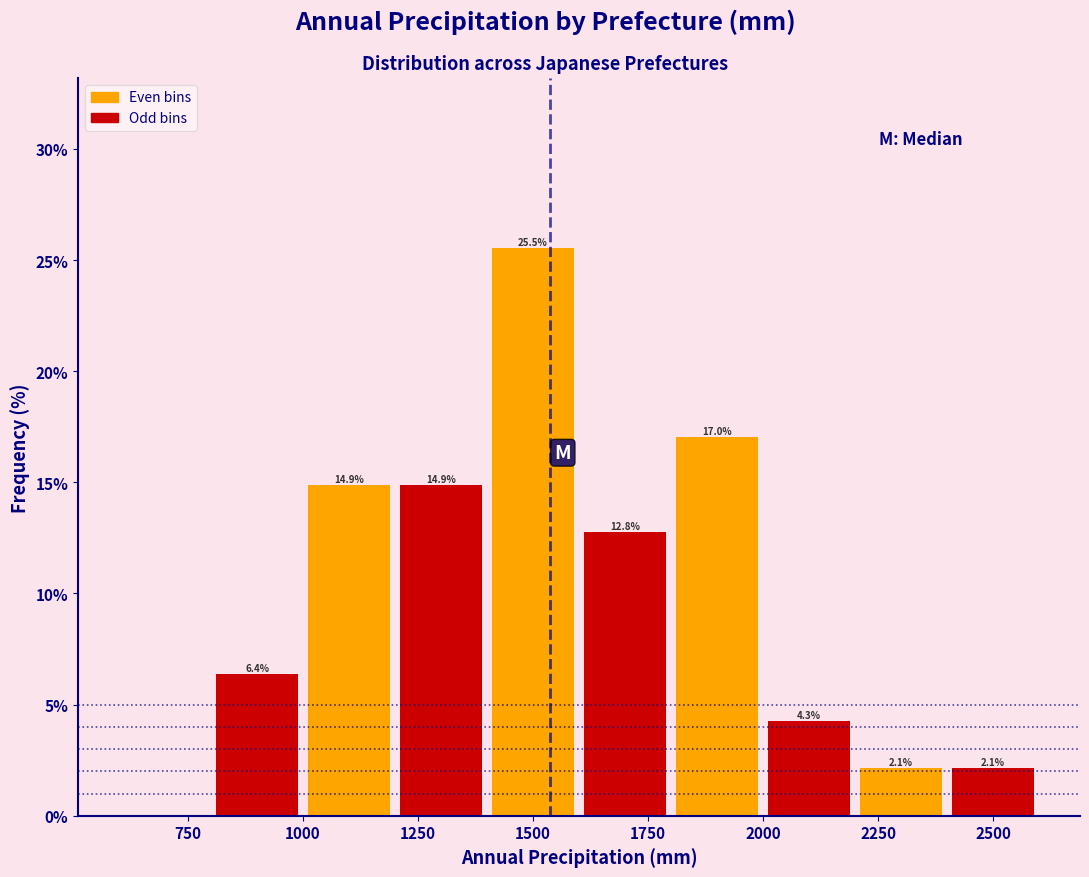

Over which range of the x-axis is the bar tallest?

1400 to 1600